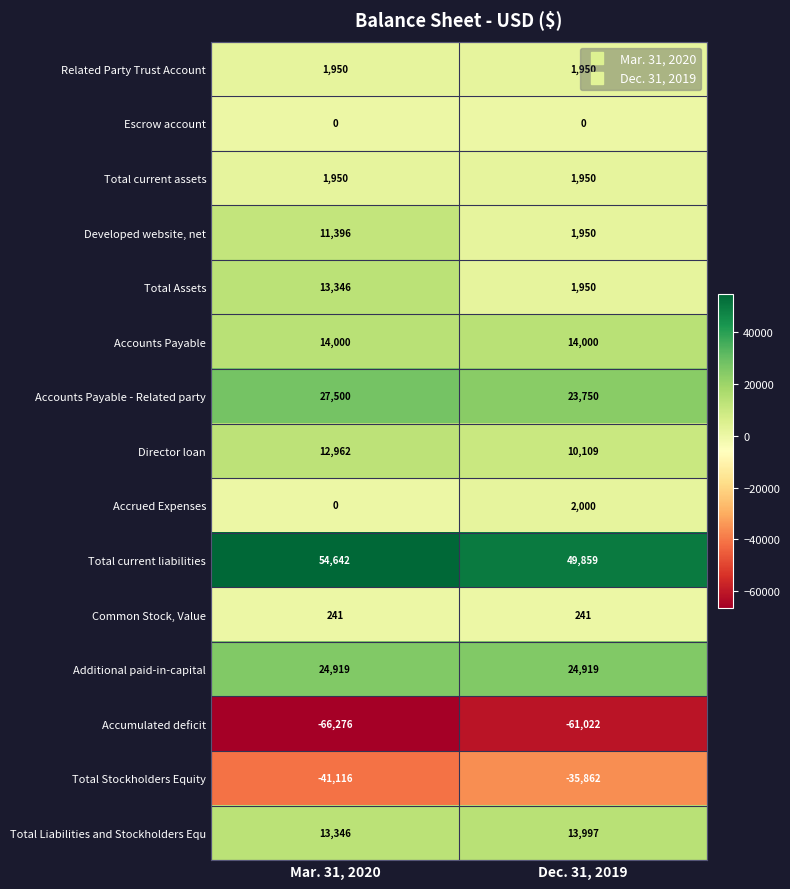

List the labels in order of Total Liabilities and Stockholders Equ value, smallest first.

Mar. 31, 2020, Dec. 31, 2019